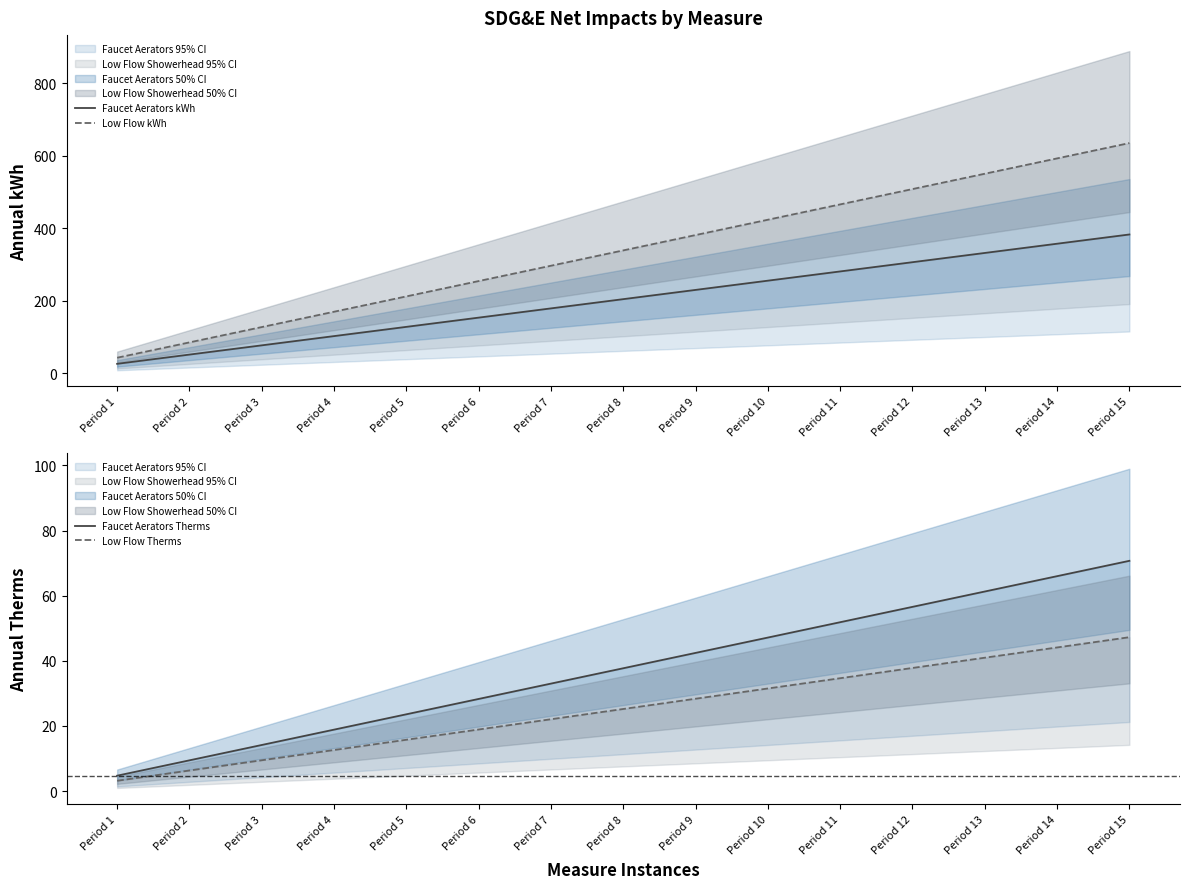

At which category is the sum across all series the highest?

Period 15